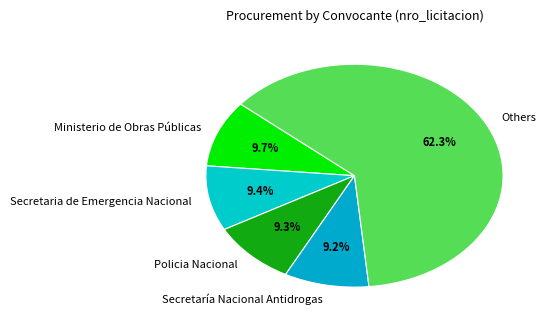

To the nearest percent, what portion does Policia Nacional represent?

9%